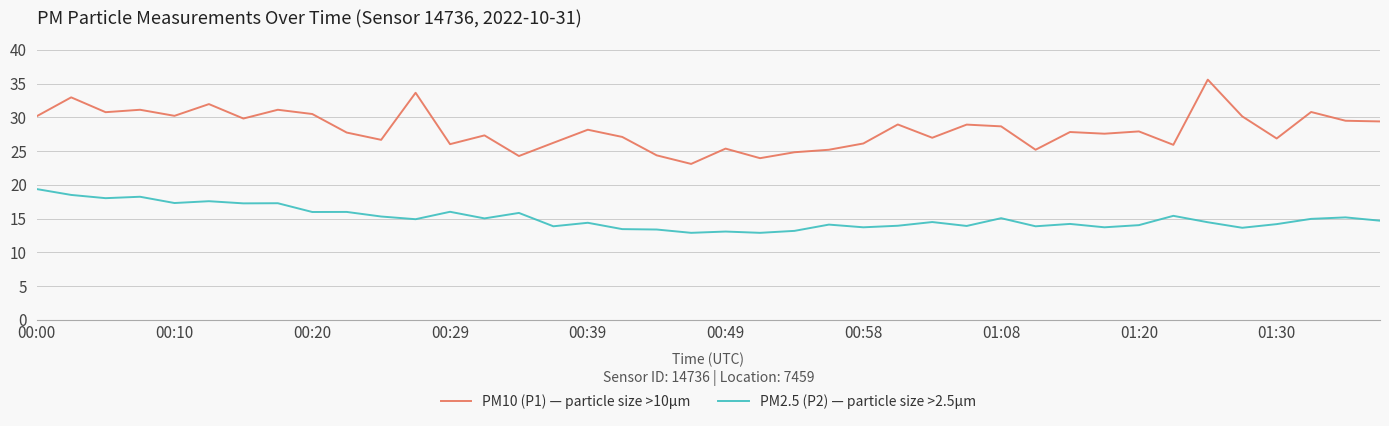

Rank the series by their maximum value, from highest to lowest.

PM10 (P1) — particle size >10µm, PM2.5 (P2) — particle size >2.5µm